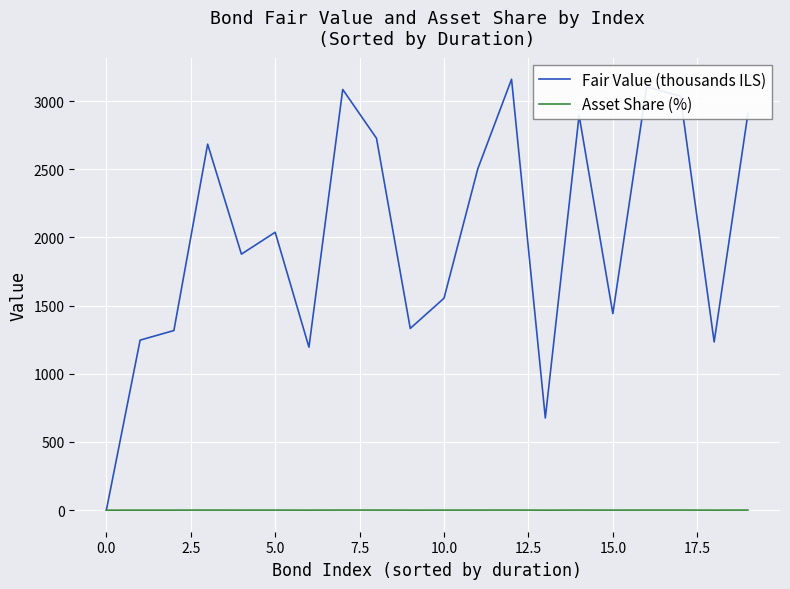

Which series has the largest total across all categories?

Fair Value (thousands ILS)